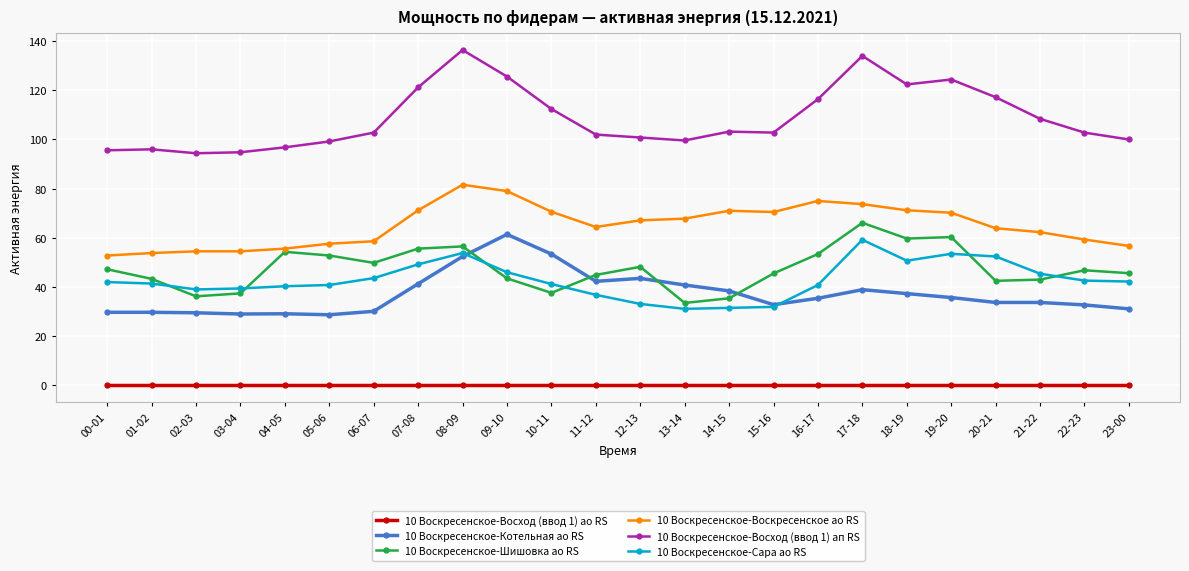

What is the label of the 11th point from the right?

13-14